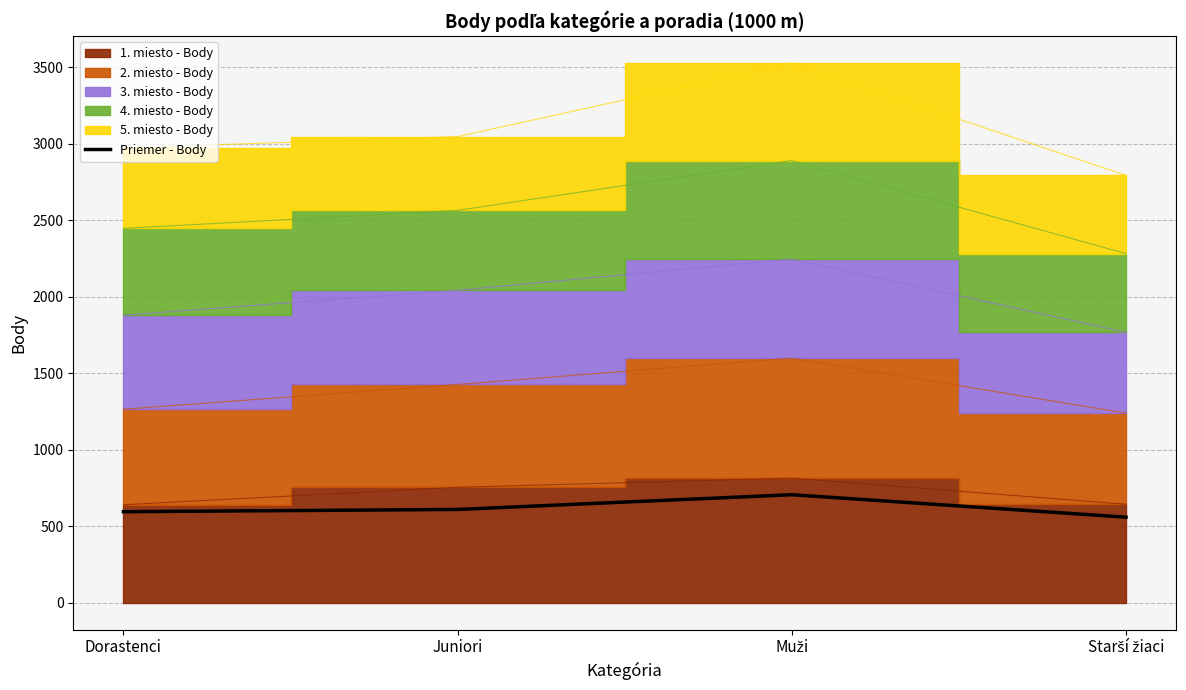

What is the average value?

616.9